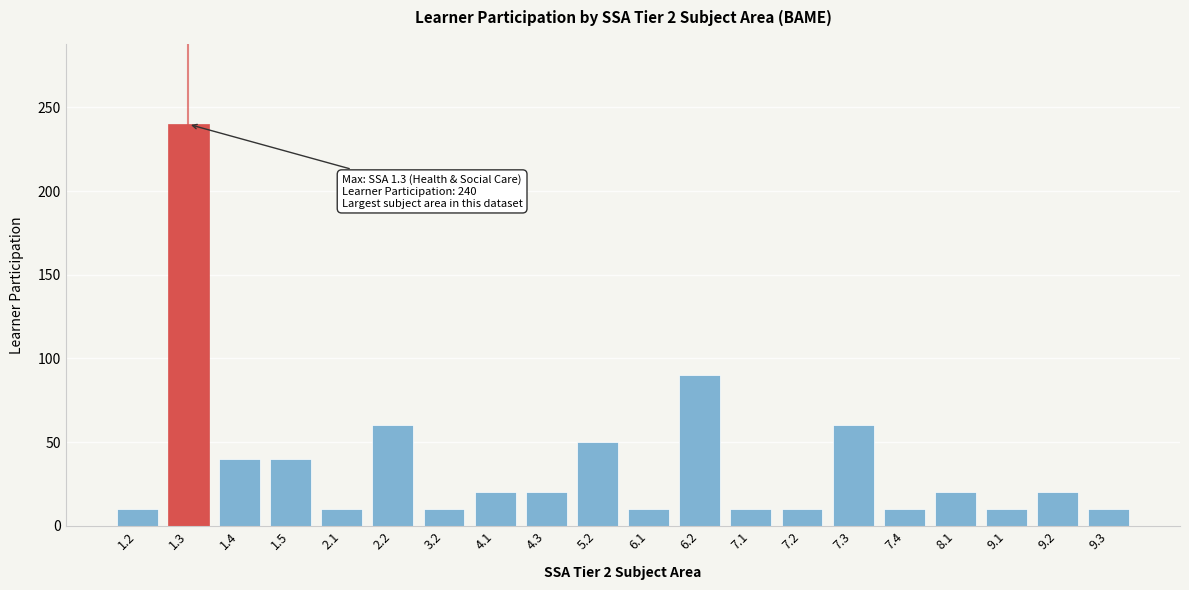

Reading left to right, what are all the values shown in this chart?

10	240	40	40	10	60	10	20	20	50	10	90	10	10	60	10	20	10	20	10